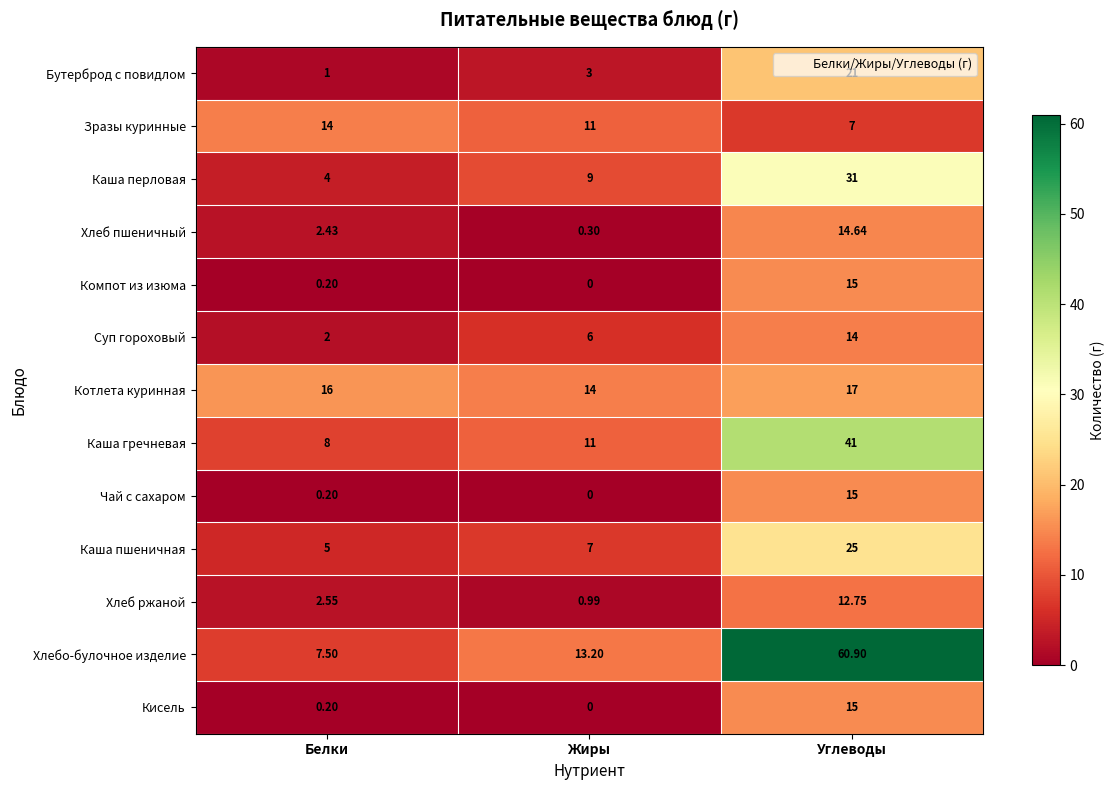

Is the value of Чай с сахаром at Жиры greater than the value of Зразы куринные at Белки?

No